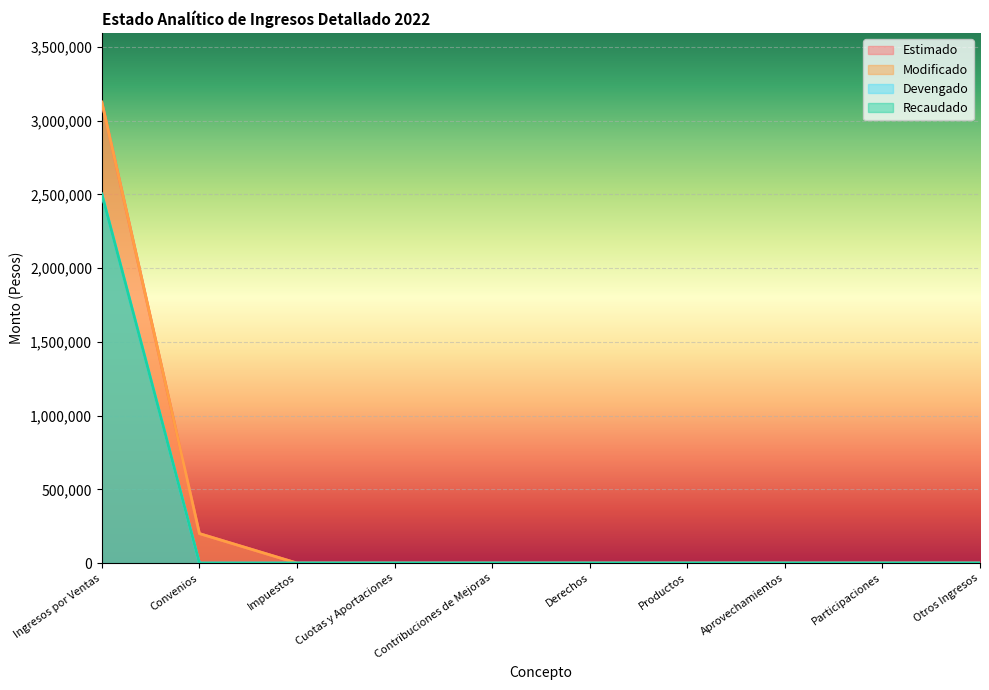

The Estimado series shows 1223957 at Participaciones. True or false?

False